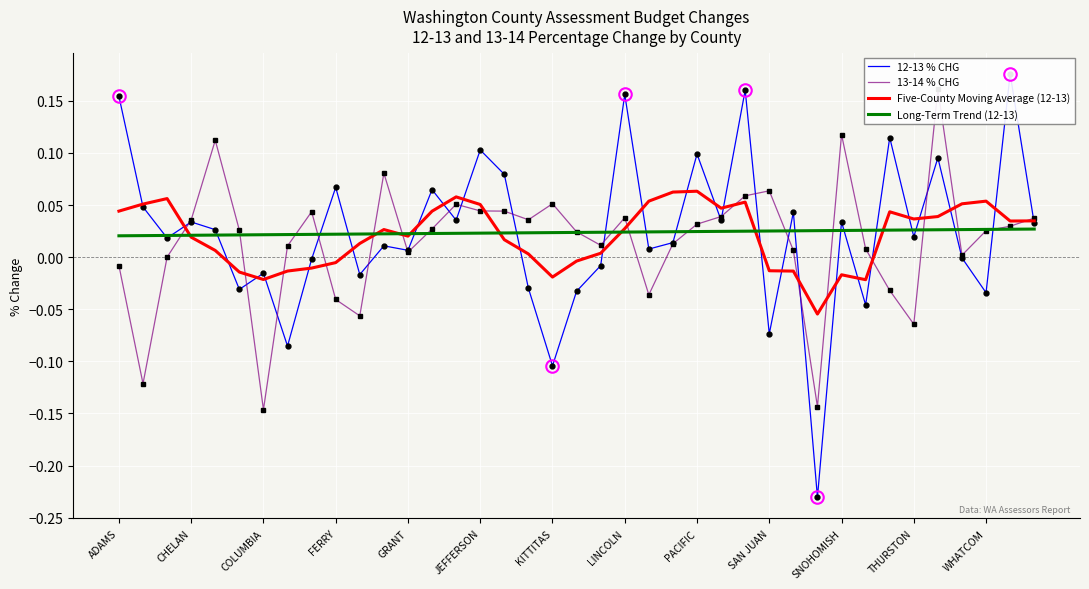

What is the difference between the second highest and second lowest values in the 13-14 % CHG series?

0.3